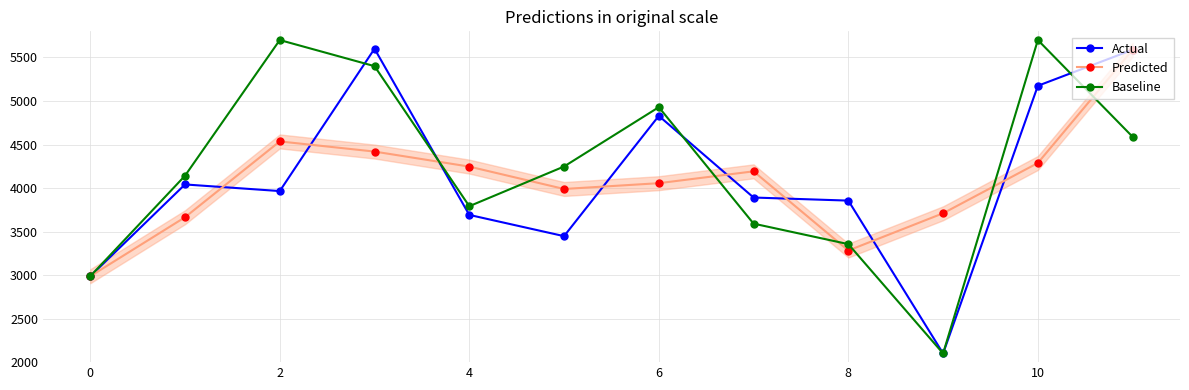

What is the sum of all Actual values?

49169.7